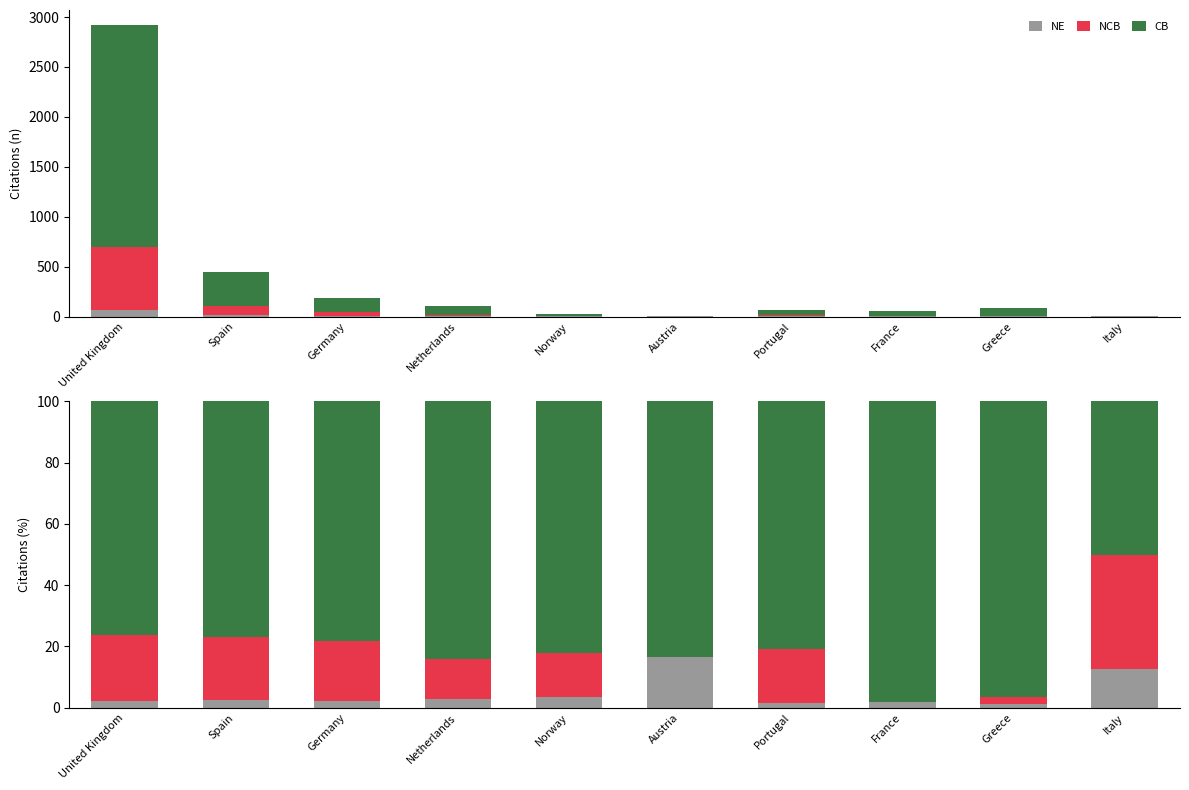

Reading left to right, extract all data points from this chart.

NE: United Kingdom=2.3	Spain=2.7	Germany=2.1	Netherlands=2.8	Norway=3.6	Austria=16.7	Portugal=1.5	France=1.8	Greece=1.2	Italy=12.5
NCB: United Kingdom=21.6	Spain=20.3	Germany=19.6	Netherlands=13.2	Norway=14.3	Austria=0.0	Portugal=17.6	France=0.0	Greece=2.4	Italy=37.5
CB: United Kingdom=76.1	Spain=77.0	Germany=78.3	Netherlands=84.0	Norway=82.1	Austria=83.3	Portugal=80.9	France=98.2	Greece=96.3	Italy=50.0